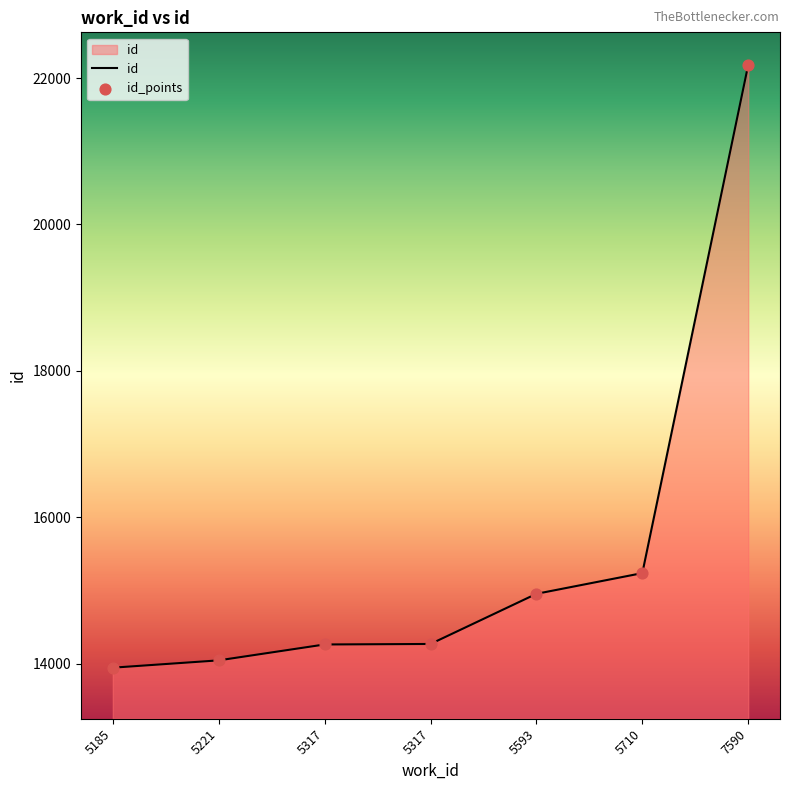

Which has a higher value, 5317 or 5710?

5710